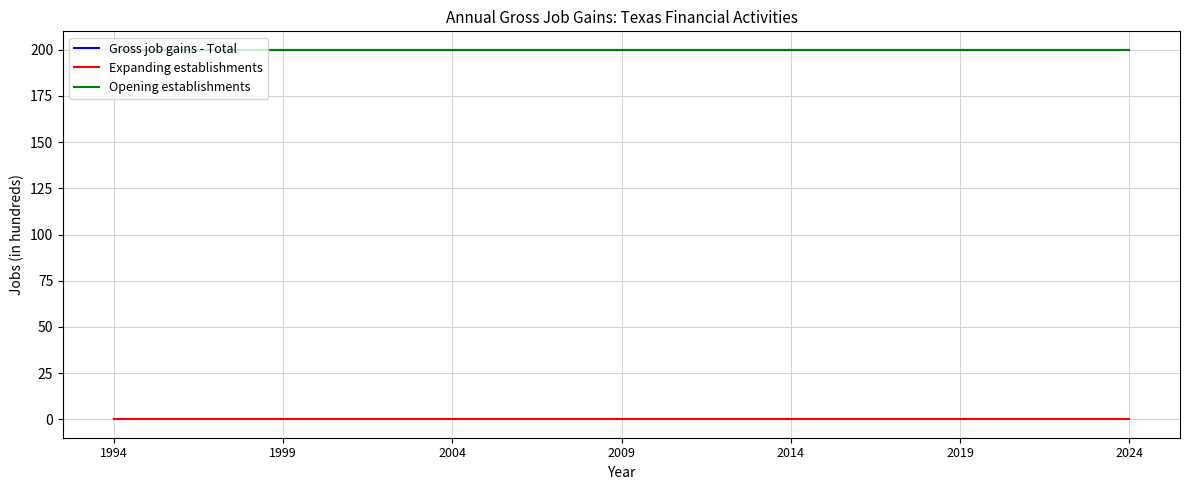

What are all the series names shown in the legend?

Gross job gains - Total, Expanding establishments, Opening establishments